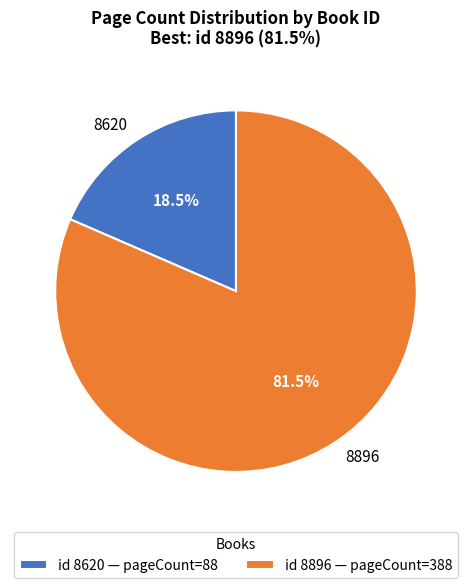

What percentage is NOT represented by 8896?

18.5%